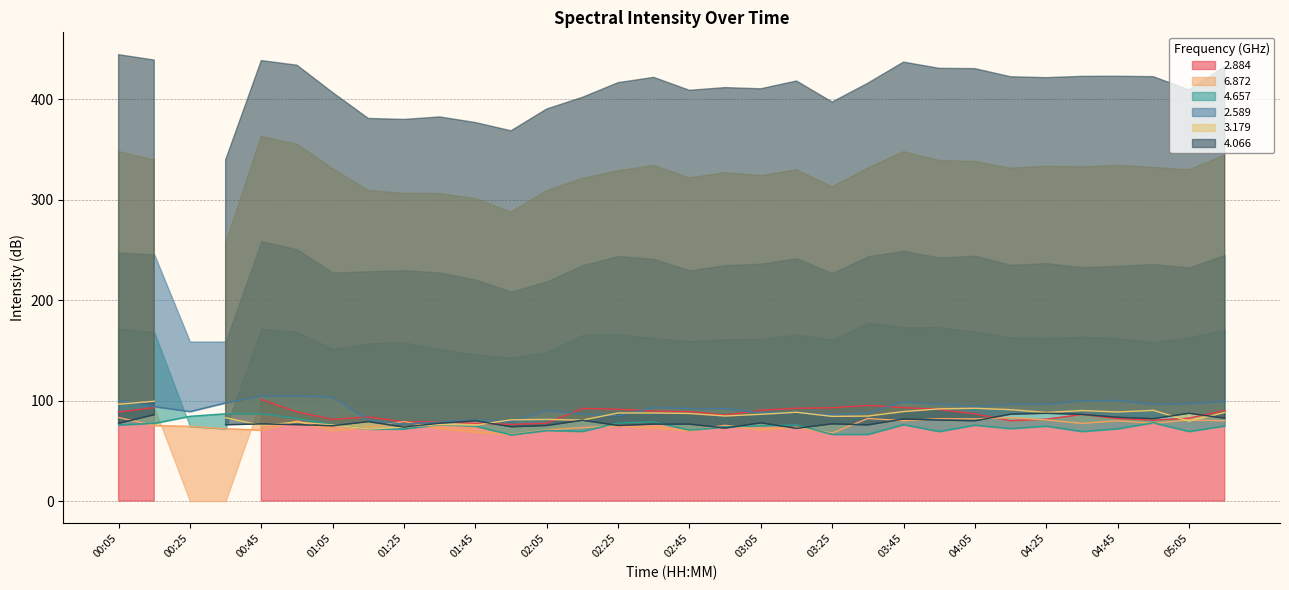

True or false: 4.657 and 2.589 intersect in this chart.

False